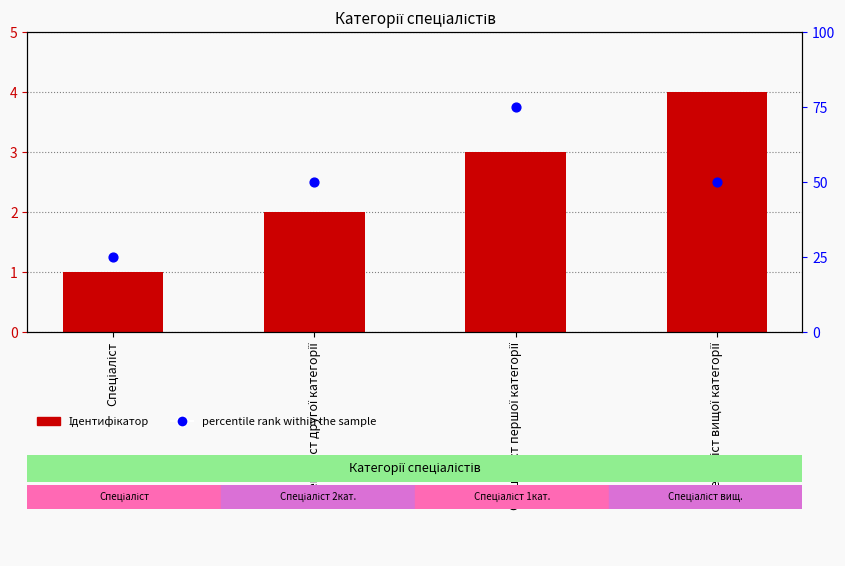

Which series reaches the minimum Y coordinate?

Ідентифікатор